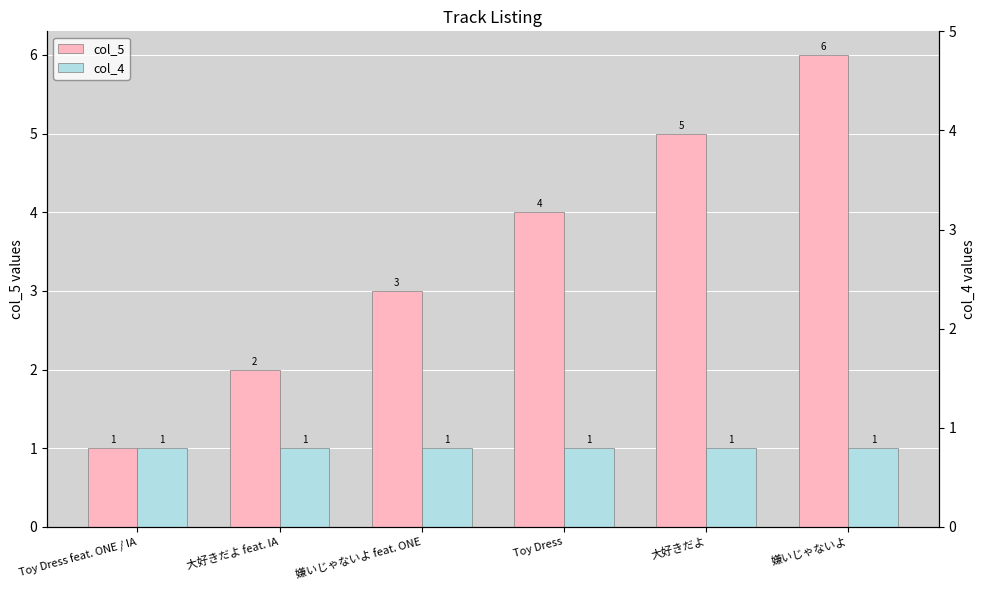

What position from the left is Toy Dress?

4